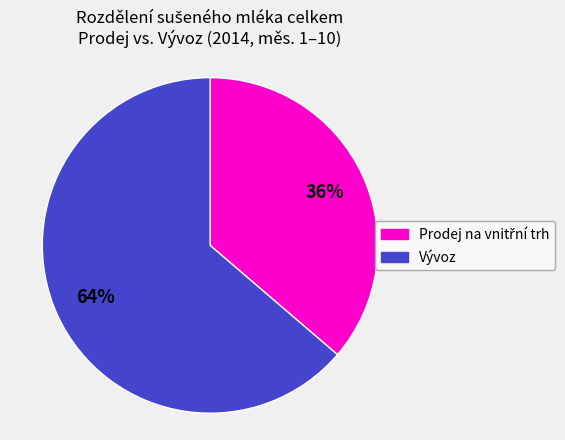

To the nearest percent, what percentage of the pie is Vývoz?

64%